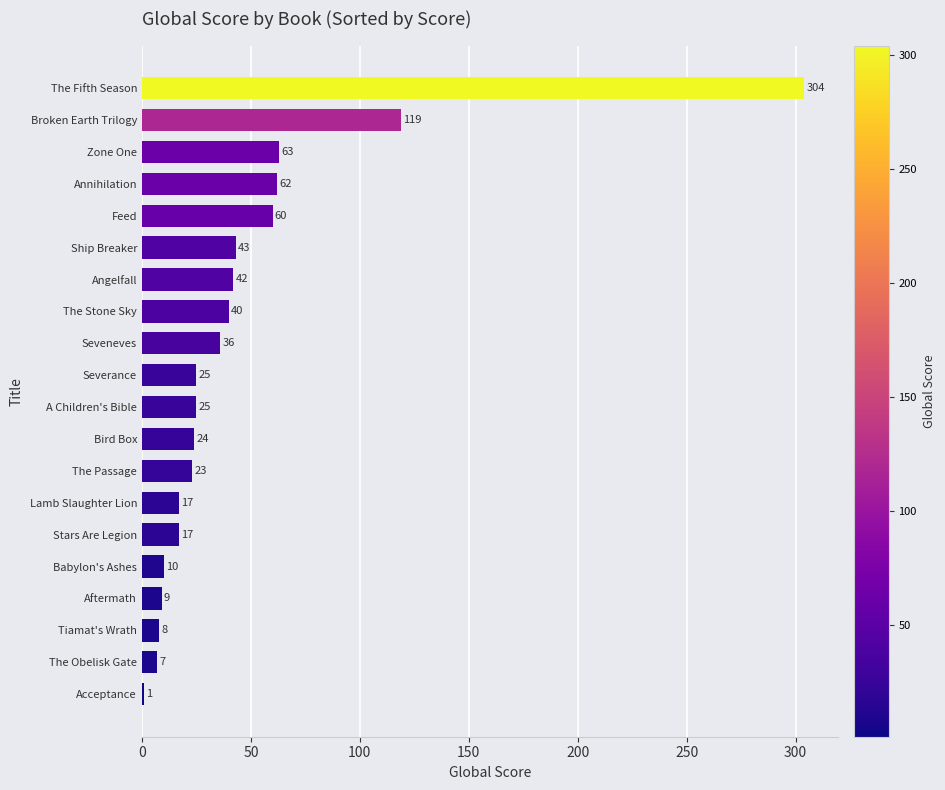

How many bars are there in total?

20